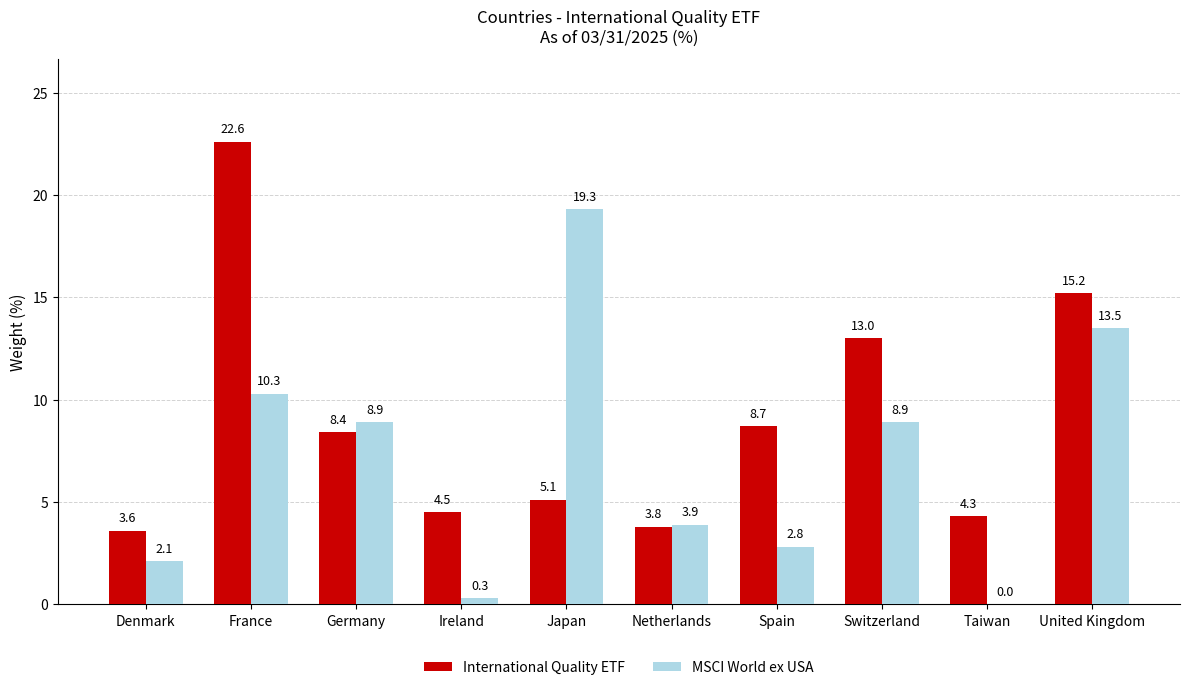

Are the bars grouped side by side (vs. stacked)?

Yes